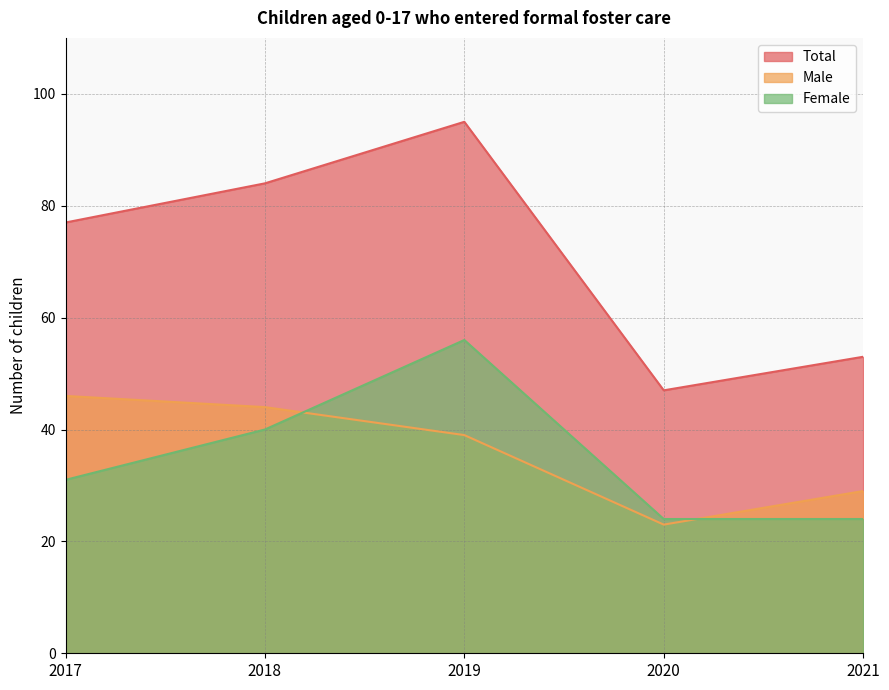

True or false: Total has more than 2 points higher than both neighbors.

False